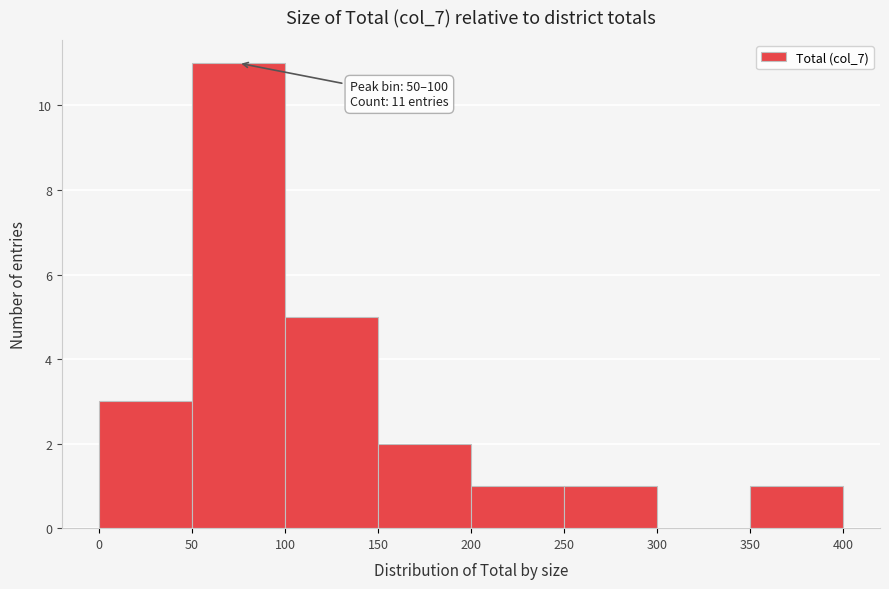

Which range on the x-axis has the tallest bar?

50 to 100